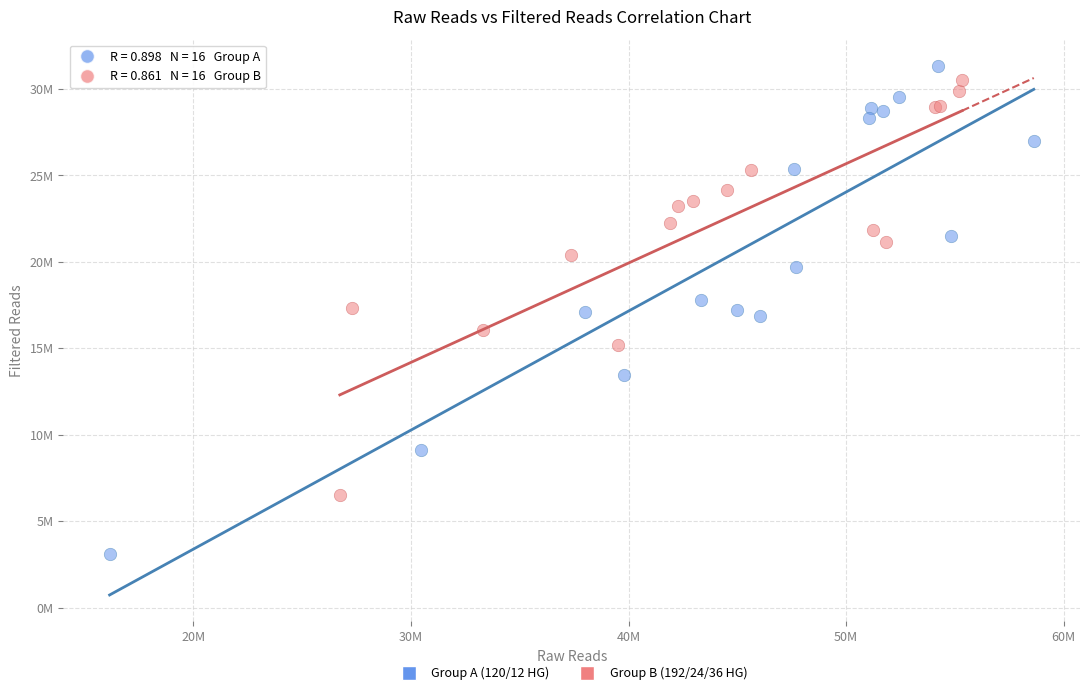

What are all the series names shown in the legend?

Group A (120/12 HG), Group B (192/24/36 HG)